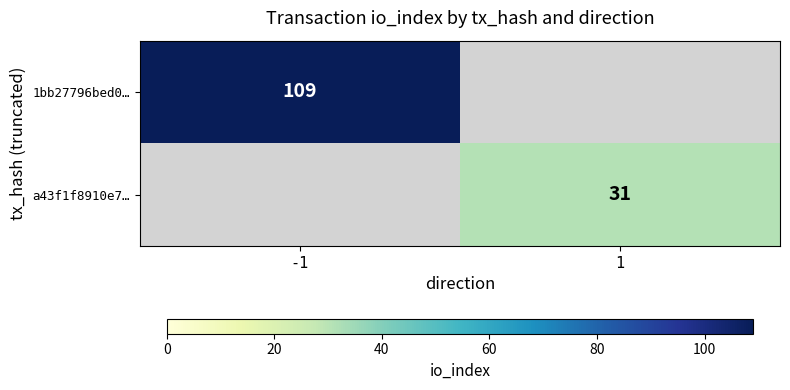

Which label corresponds to the smallest value in the chart?

1